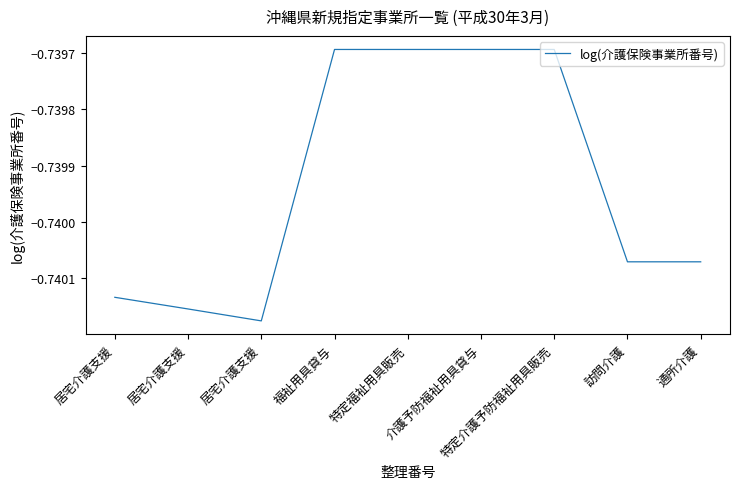

What is the average value?

-0.7